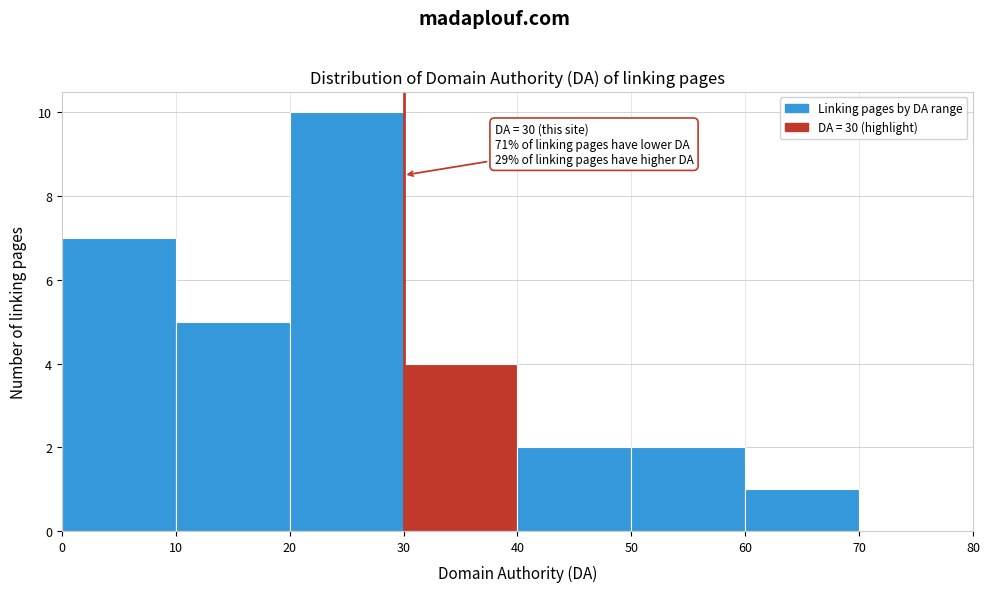

Over which range of the x-axis is the bar tallest?

20 to 30